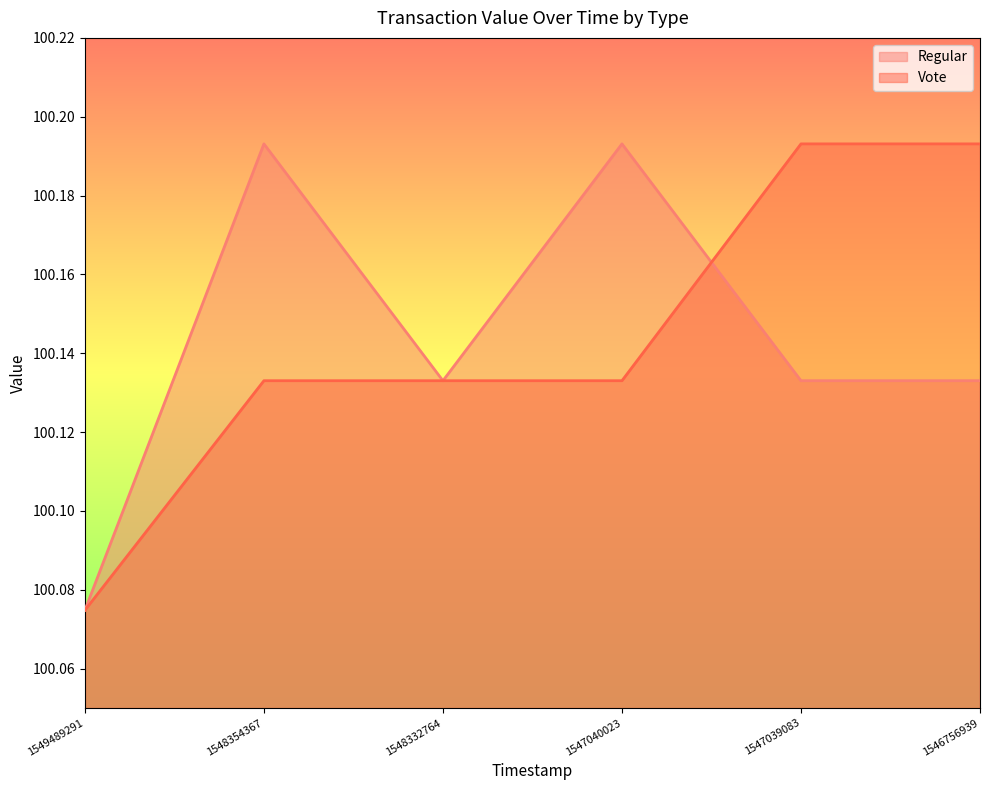

At which category is the sum across all series the highest?

1548354367